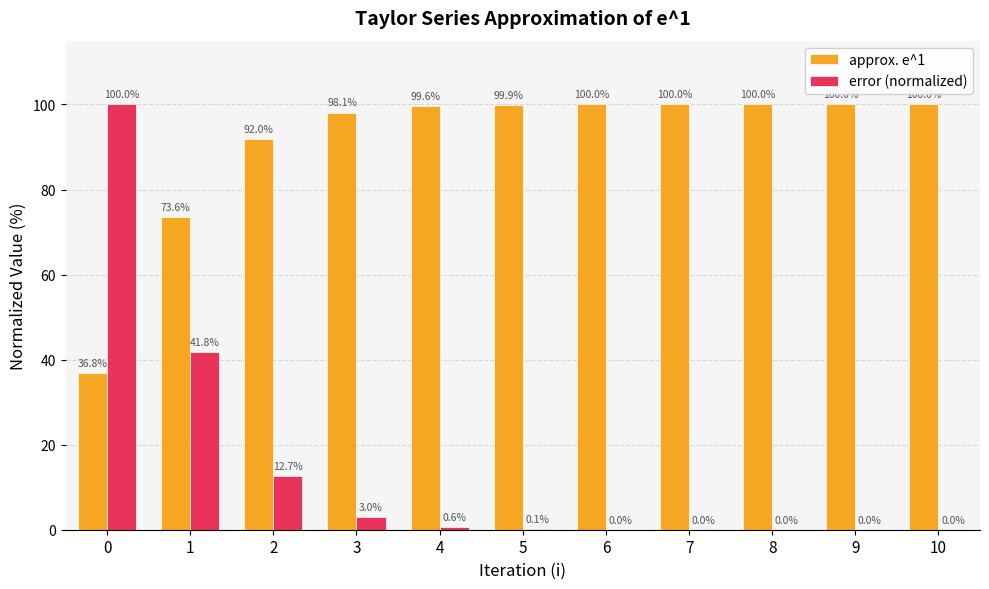

How many groups of bars are there?

11